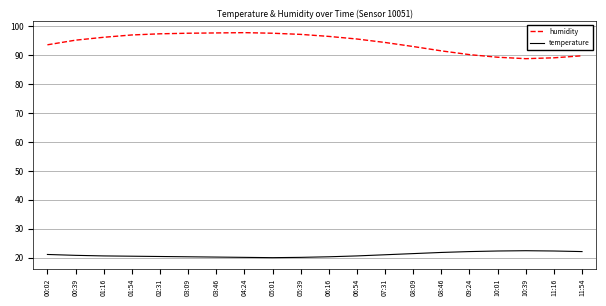

List the series in order of their peak value, highest first.

humidity, temperature